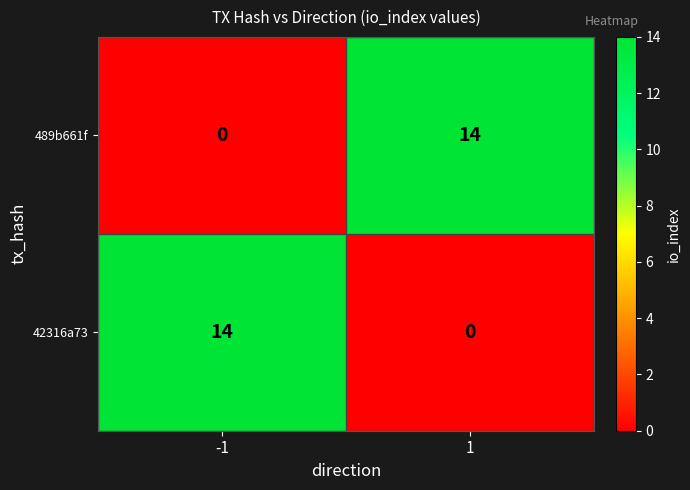

What is the average value of the 42316a73 series?

7